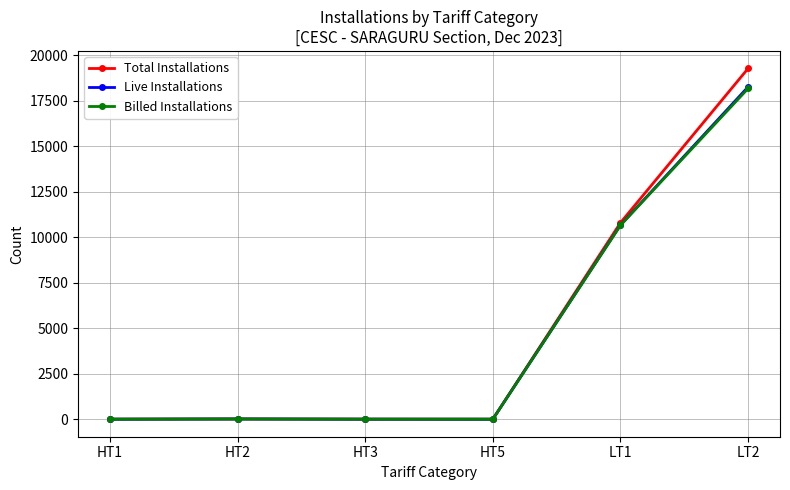

What is the label of the 1st point from the right?

LT2